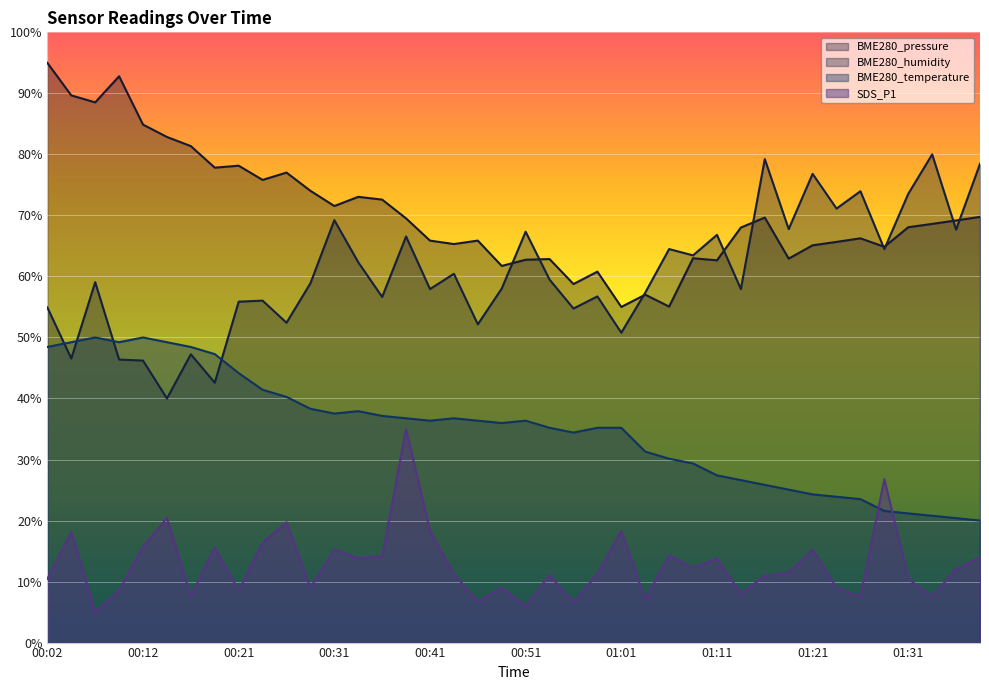

Where do SDS_P1 and BME280_temperature first cross each other?

01:26 and 01:29